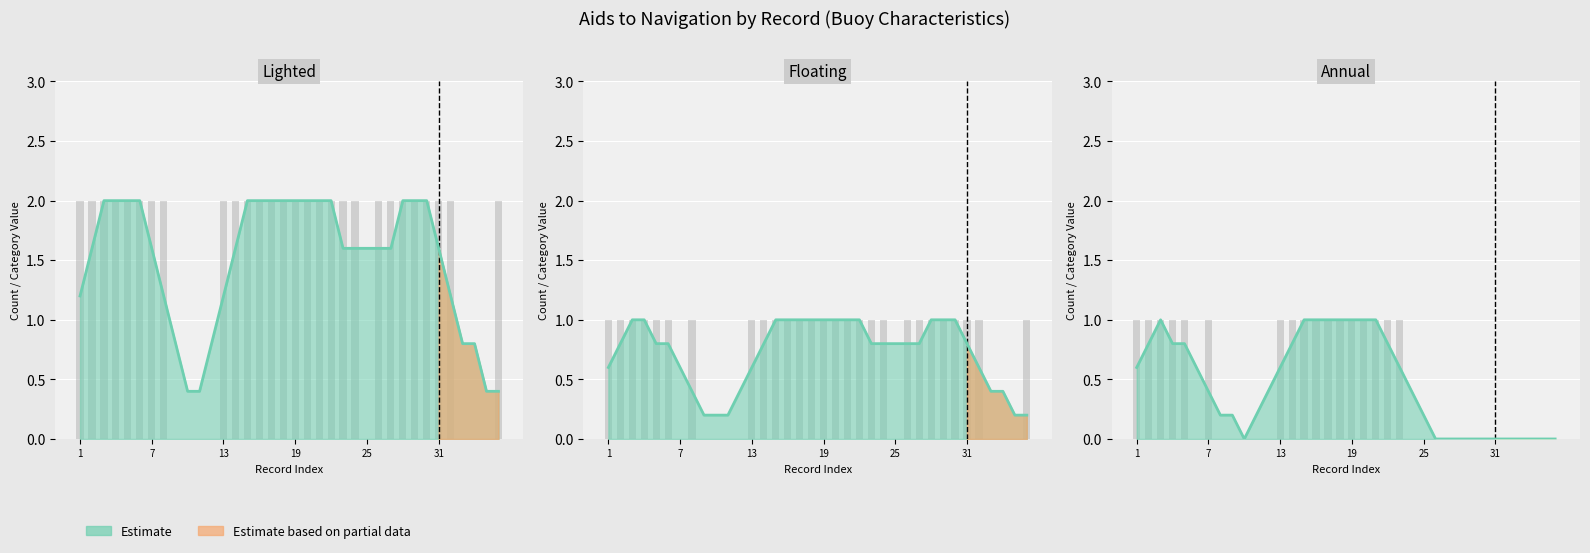

What is the value of the Lighted bar at the 20th from the left?

2